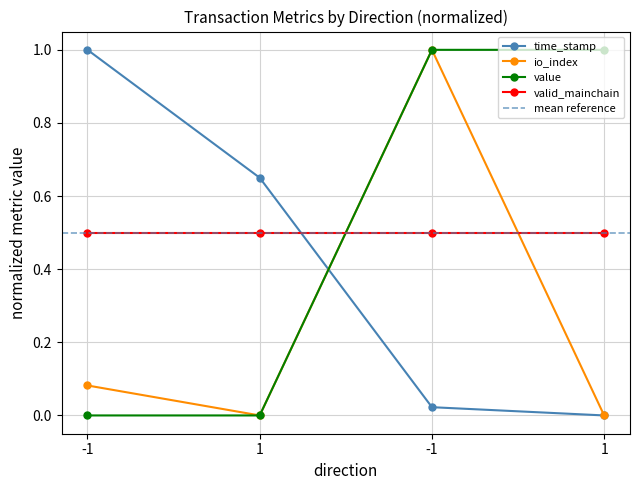

True or false: value and io_index intersect in this chart.

False